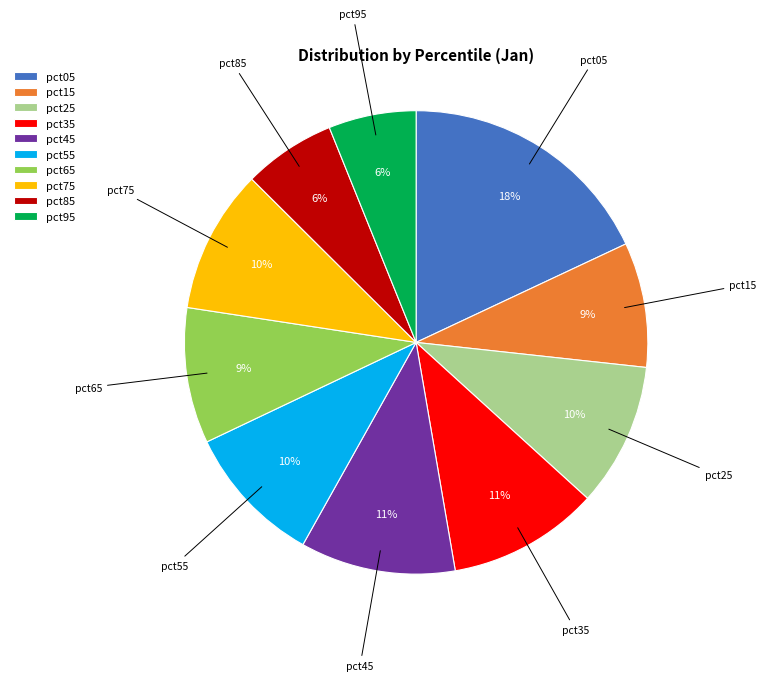

To the nearest percent, what portion does pct75 represent?

10%